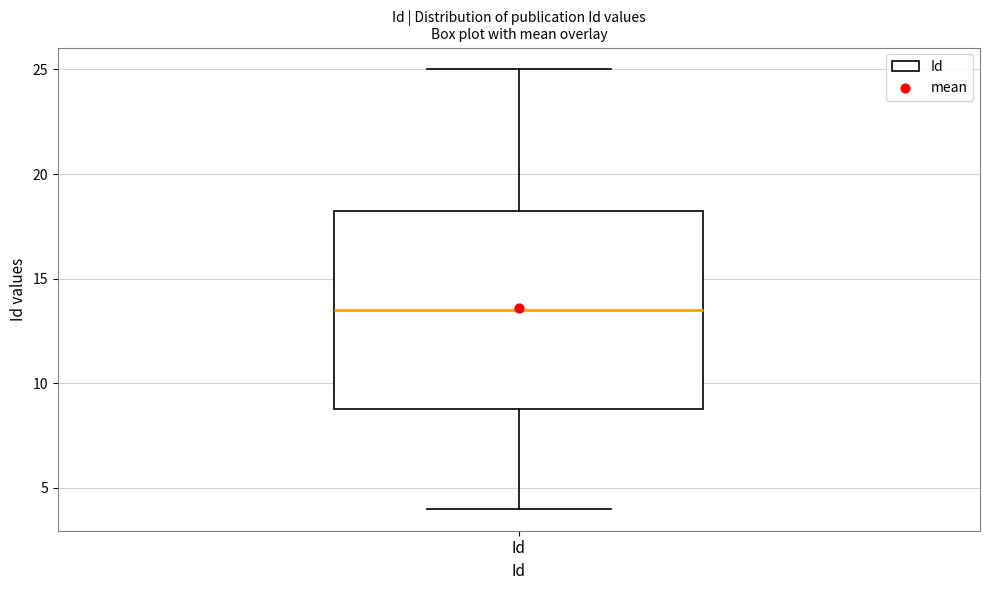

Read this box plot against the y-axis: the position of the median line, the range covered by the box, and the ends of both whiskers. The values are not printed on the chart, so give them approximately, as read against the axis.

median 13.5, box 9.0 to 18.5, whiskers 4.0 to 25.0